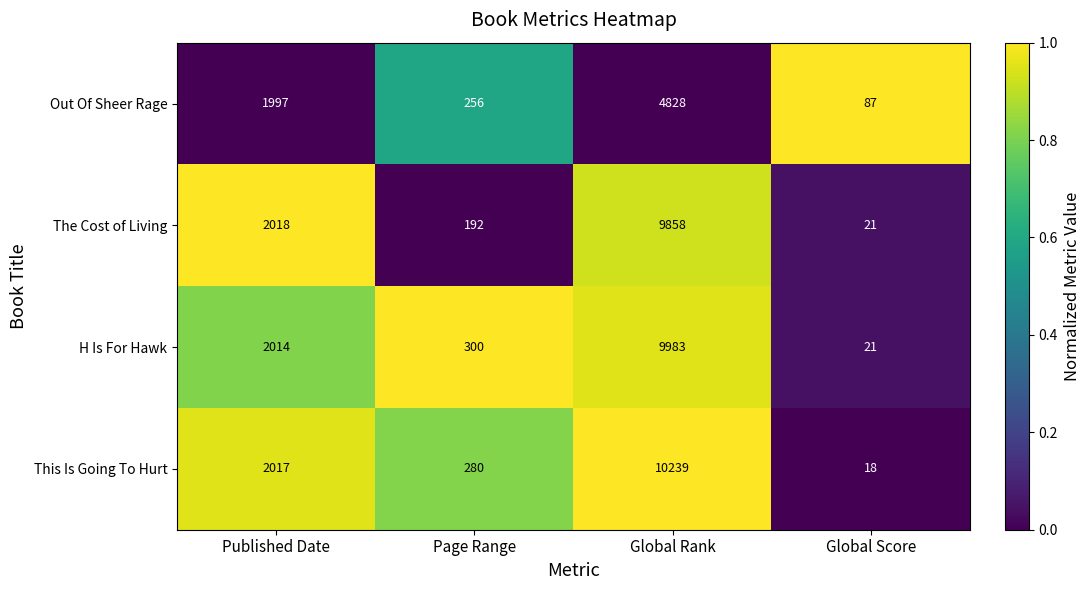

At which category is the sum across all series the highest?

Global Rank